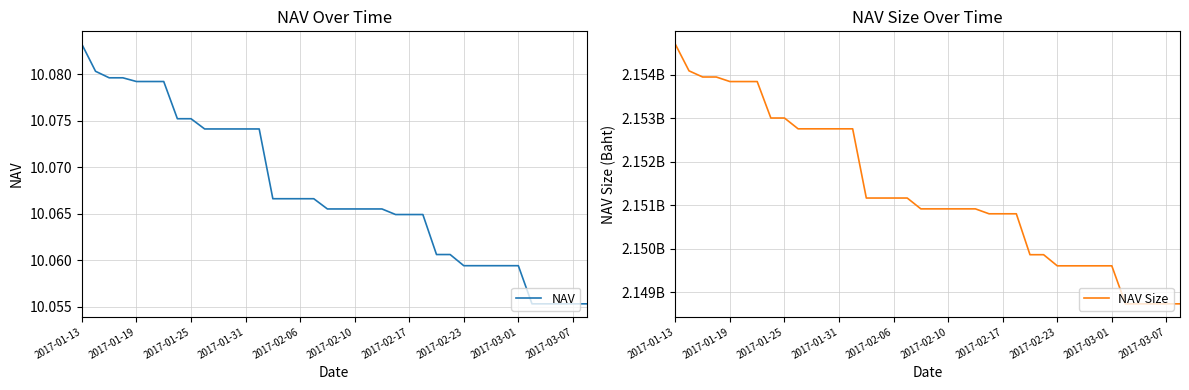

True or false: NAV Size and NAV cross at least once.

False